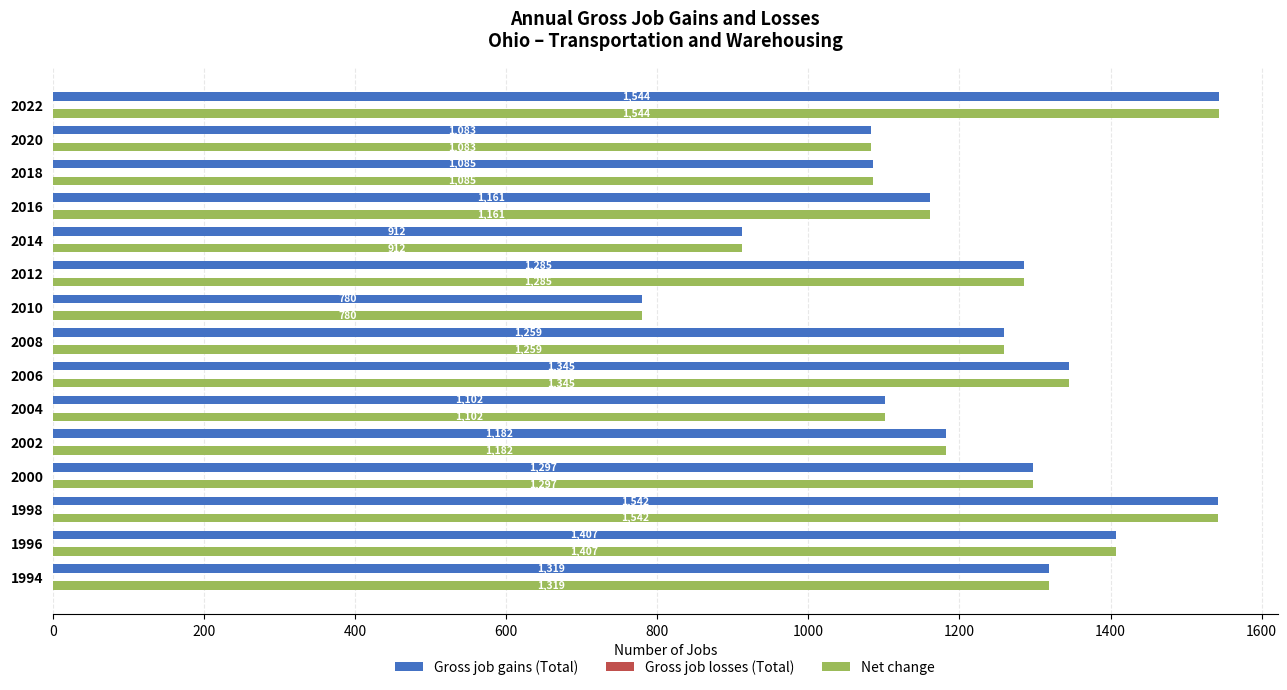

The value of Gross job gains (Total) at 2012 is 1285.0. True or false?

True